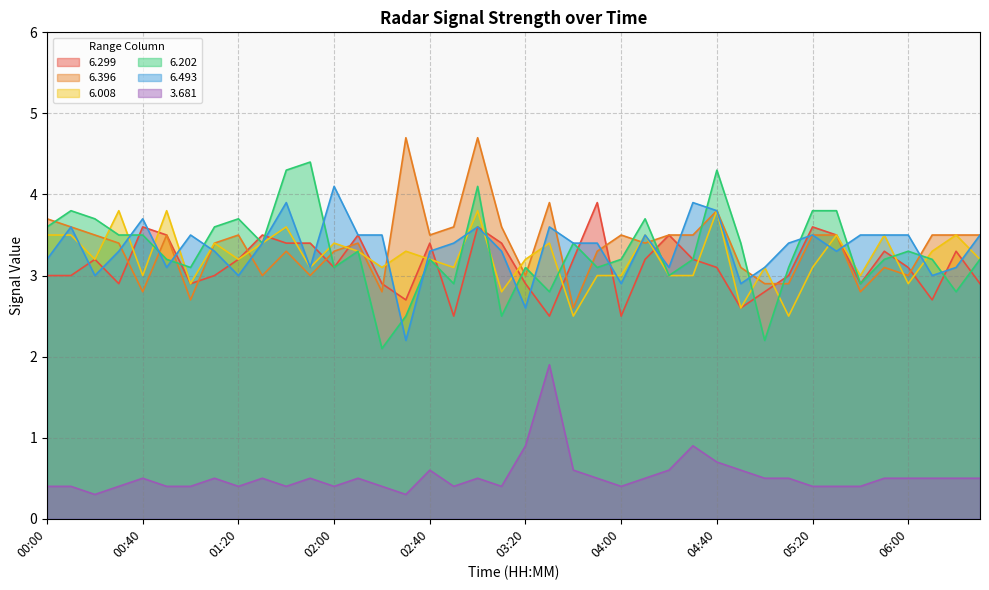

What is the difference between the maximum and minimum values in the 6.396 series?

2.1